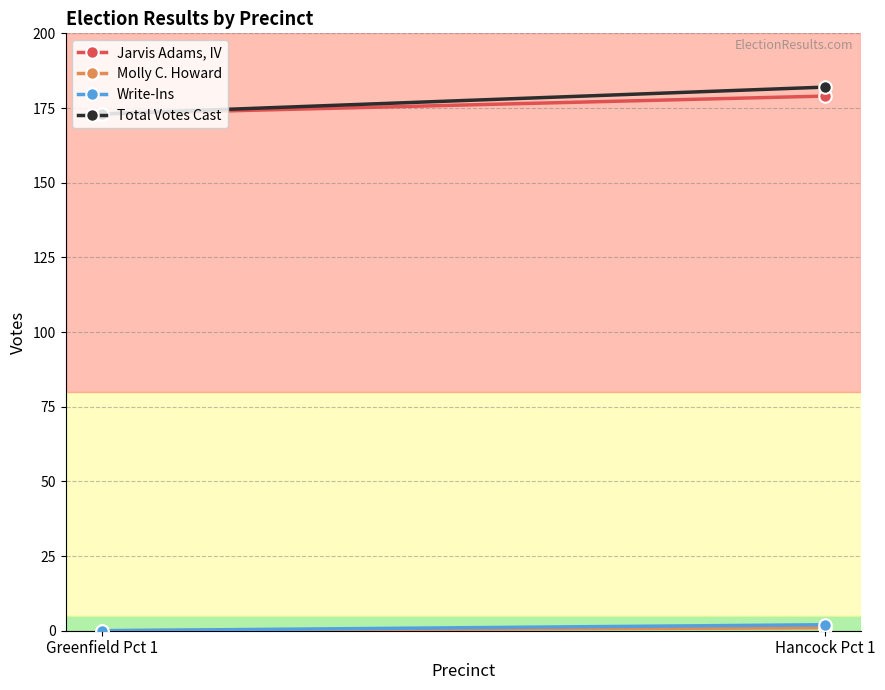

Reading left to right, list all the values displayed in this chart.

Jarvis Adams, IV: 173	179
Molly C. Howard: 0	1
Write-Ins: 0	2
Total Votes Cast: 173	182